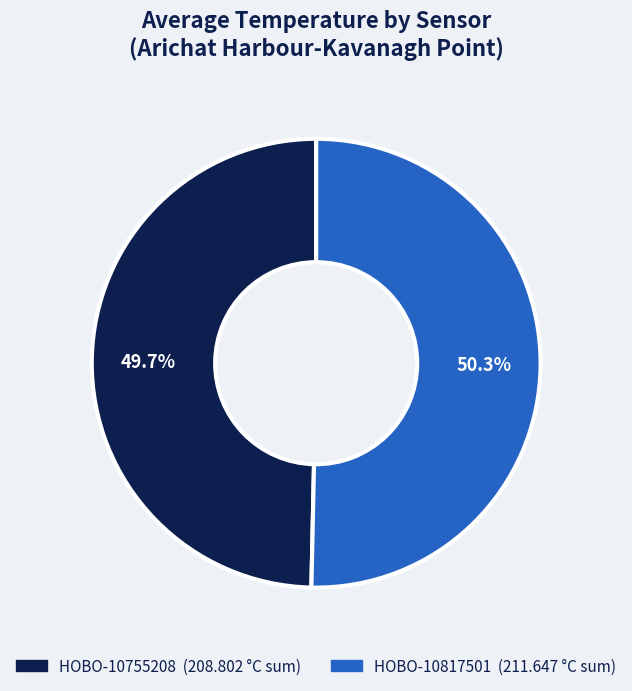

Rank the categories by value from lowest to highest.

HOBO-10755208, HOBO-10817501